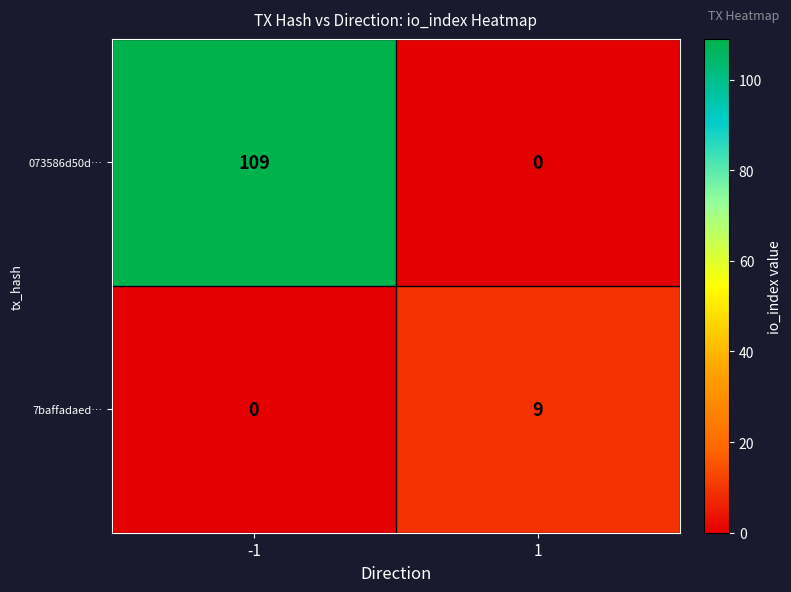

Rank the series by their average value, from highest to lowest.

073586d50d…, 7baffadaed…